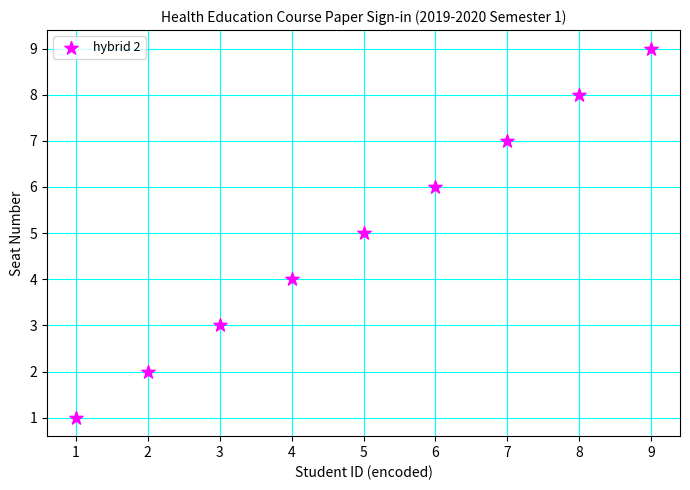

What is the average X value?

5